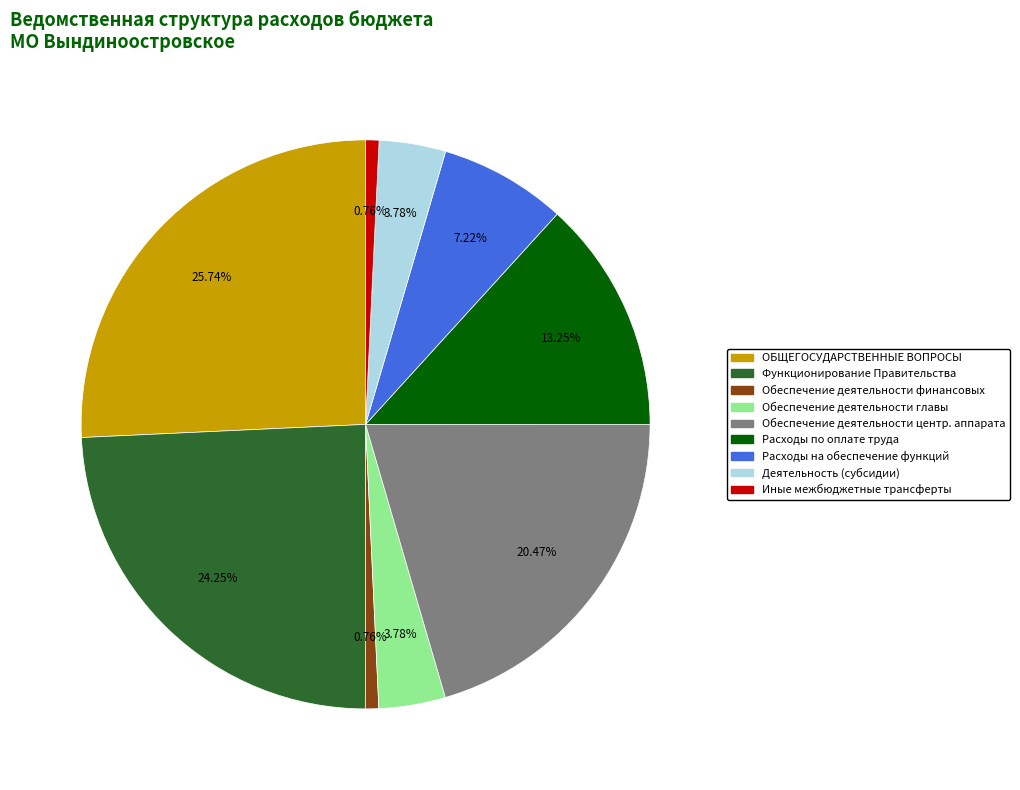

Is there any slice that represents more than half of the pie?

No